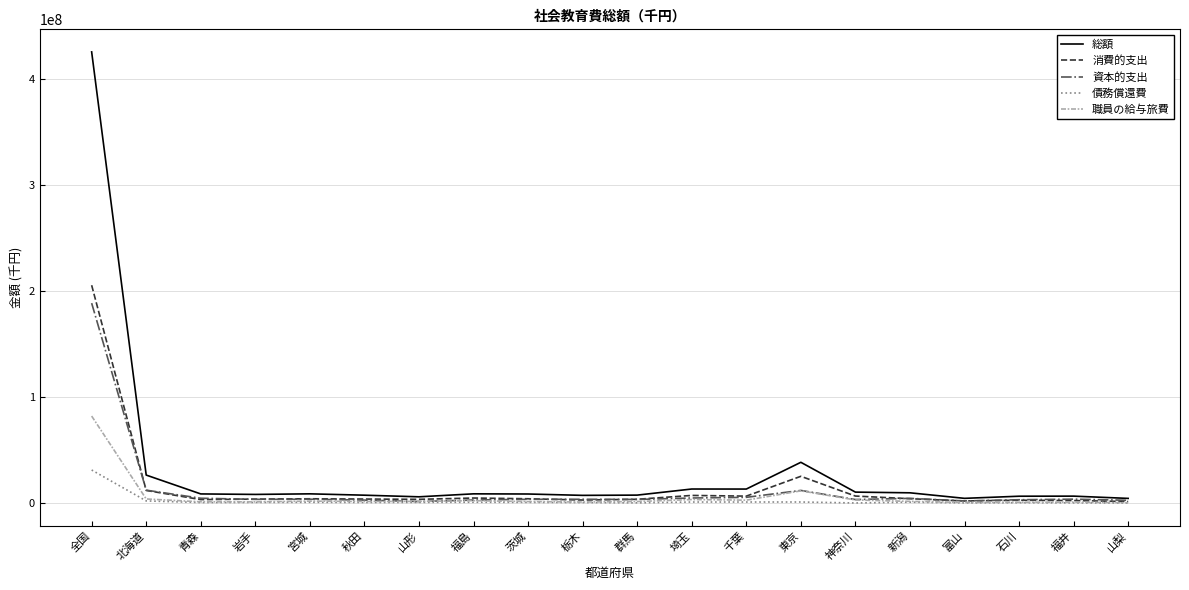

Is this an area chart (filled region under the line)?

No